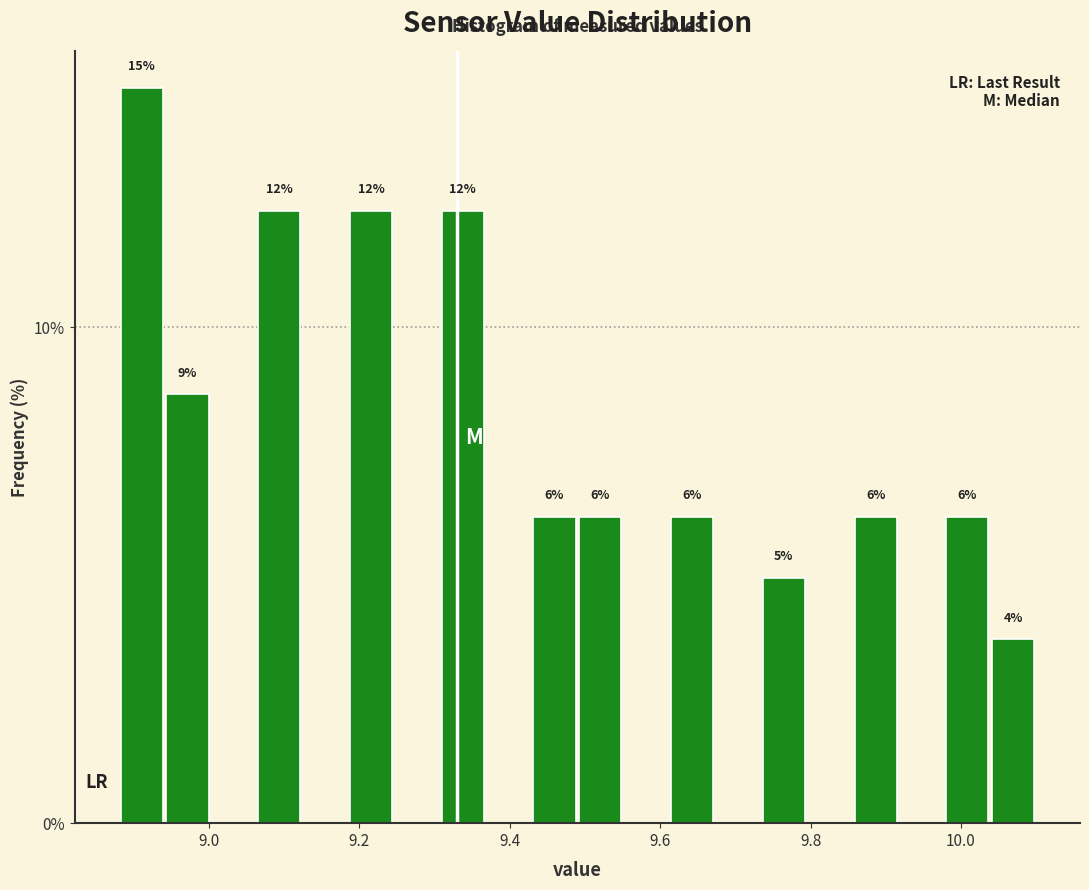

Around what value on the x-axis is the tallest bar? Give the approximate position of its centre, as read against the axis.

8.92